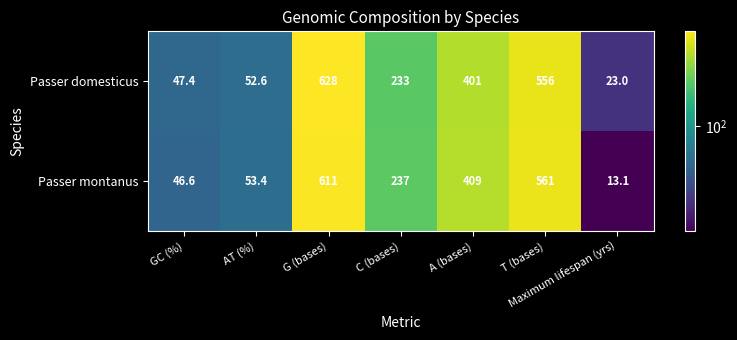

How many distinct data groups are displayed?

2